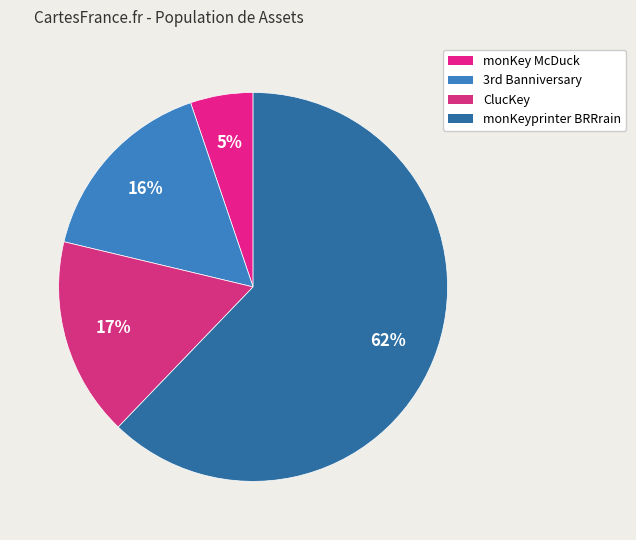

To the nearest percent, what percentage of the pie is ClucKey?

17%